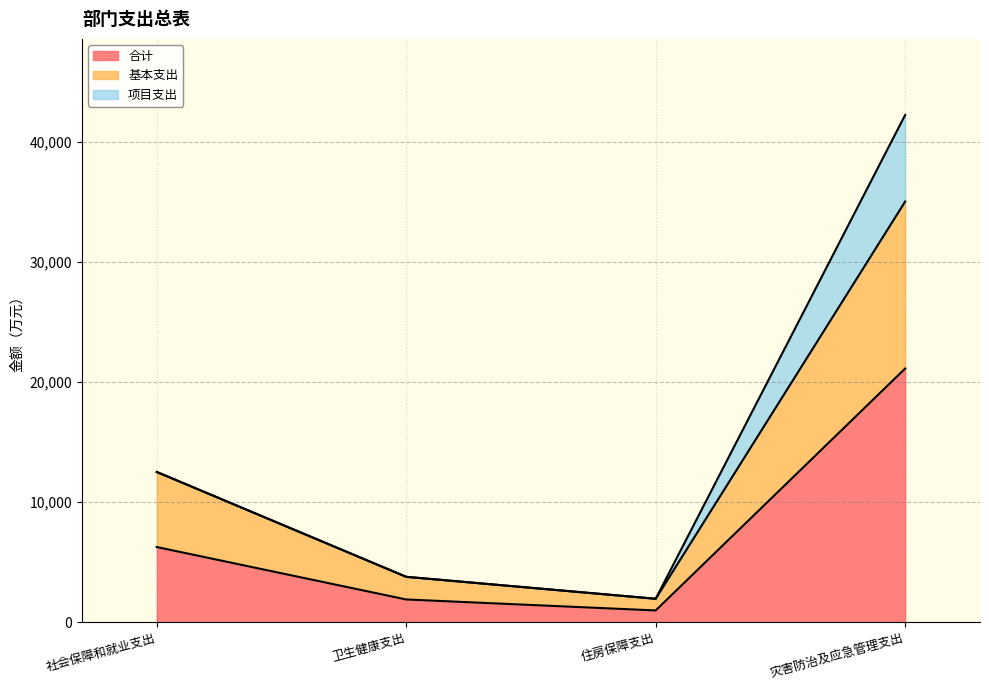

True or false: 合计 and 基本支出 cross at least once.

False